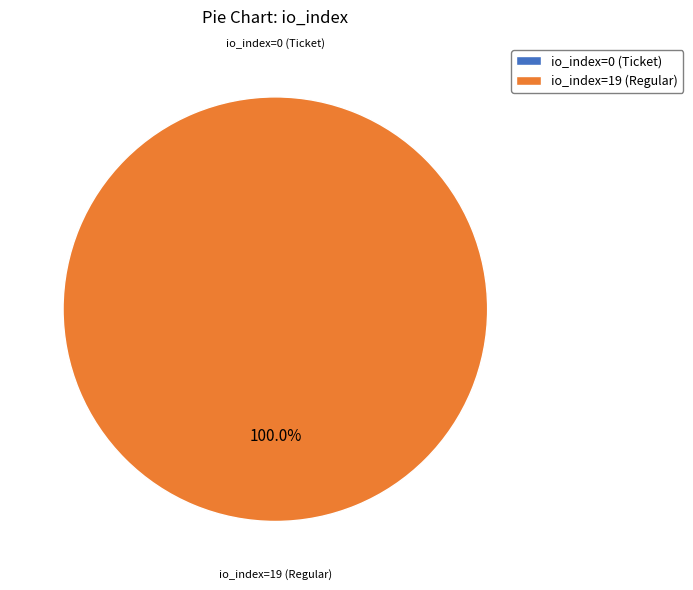

Does io_index=19 (Regular) account for over 50% of the chart?

Yes